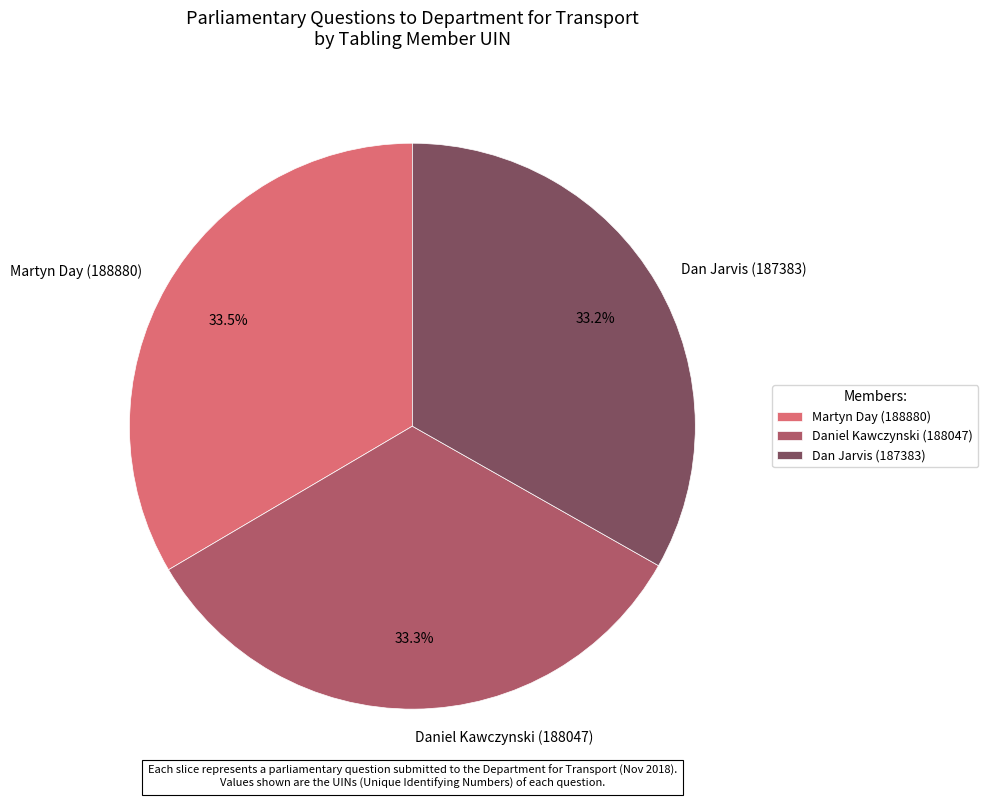

Does Martyn Day (188880) account for over 50% of the chart?

No